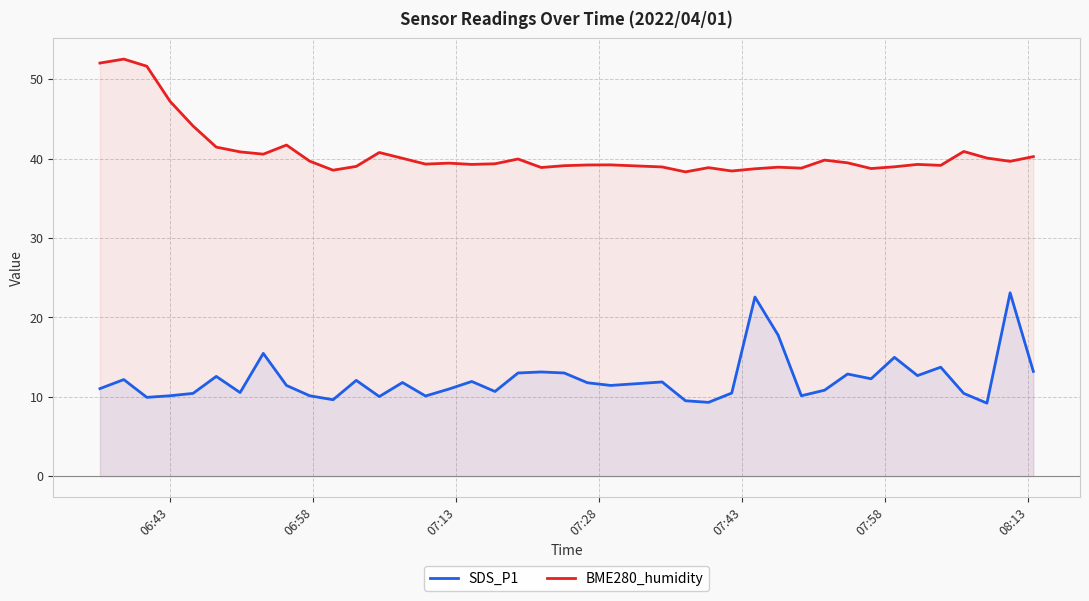

Rank the series by their maximum value, from highest to lowest.

BME280_humidity, SDS_P1